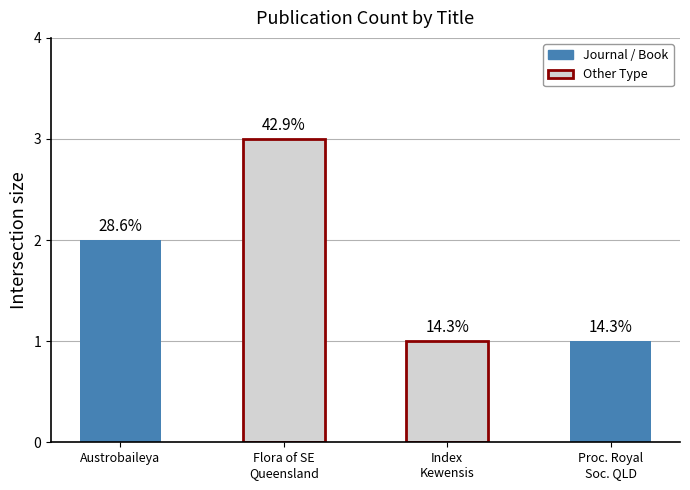

Are the bars grouped side by side (vs. stacked)?

No